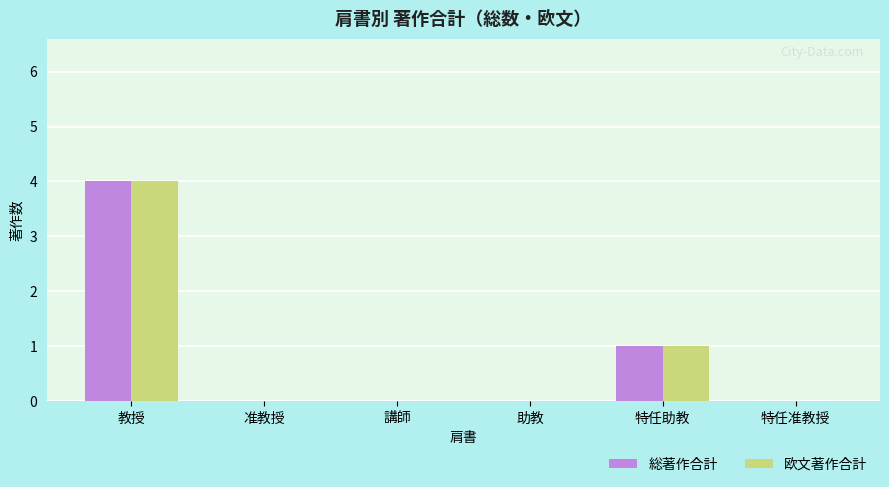

The value of 総著作合計 at 助教 is 0. True or false?

True